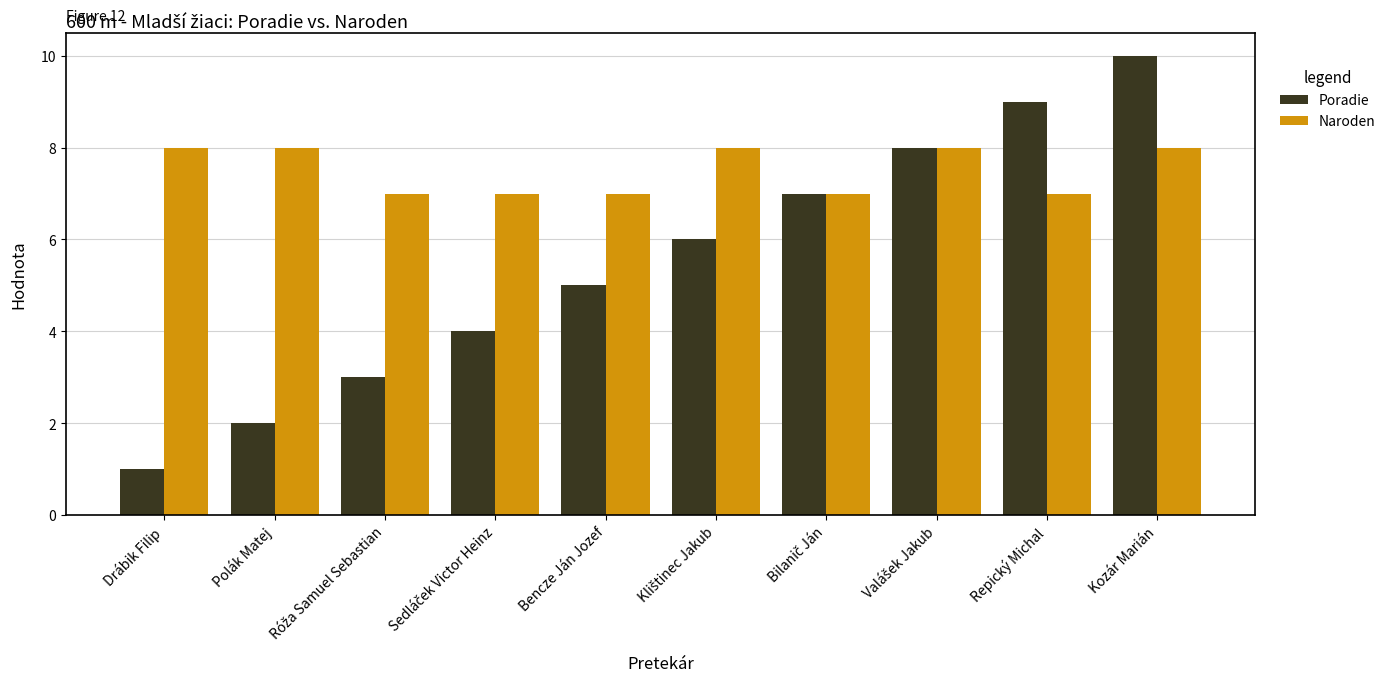

What is the minimum value shown in the chart?

1